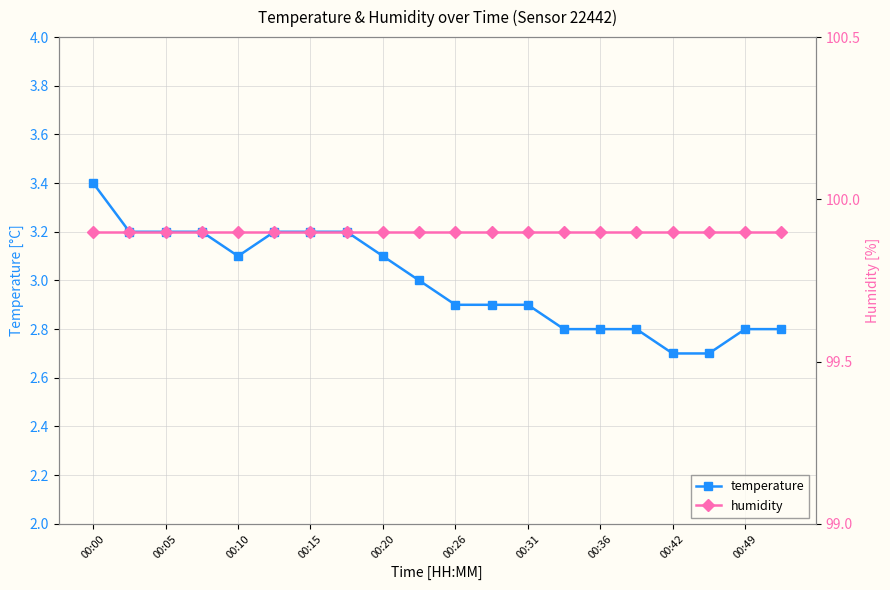

The temperature series shows 2.9 at 00:31. True or false?

True